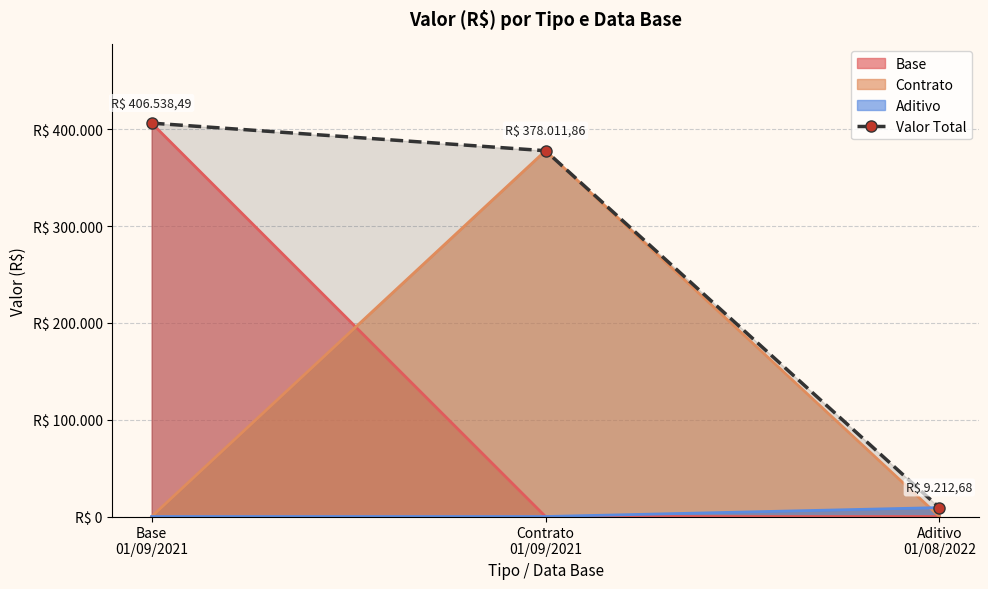

What is the minimum value shown in the chart?

9212.7